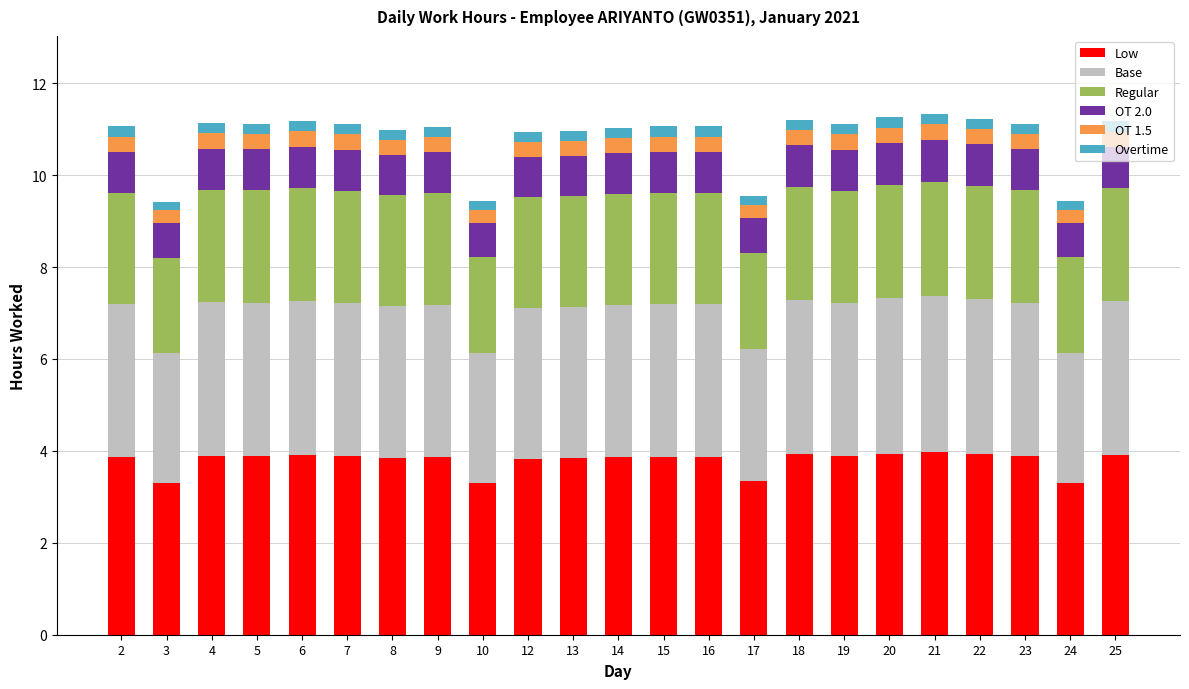

What are all the series names shown in the legend?

Low, Base, Regular, OT 2.0, OT 1.5, Overtime